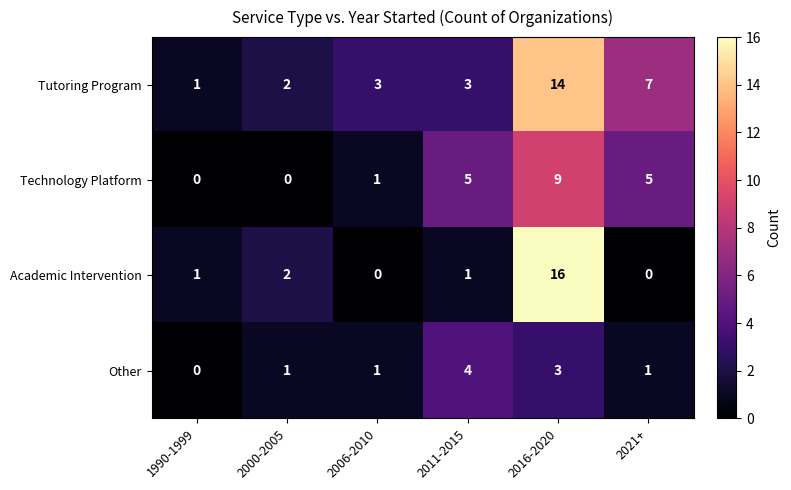

Between 2000-2005 and 2016-2020, which series saw the biggest shift?

Academic Intervention